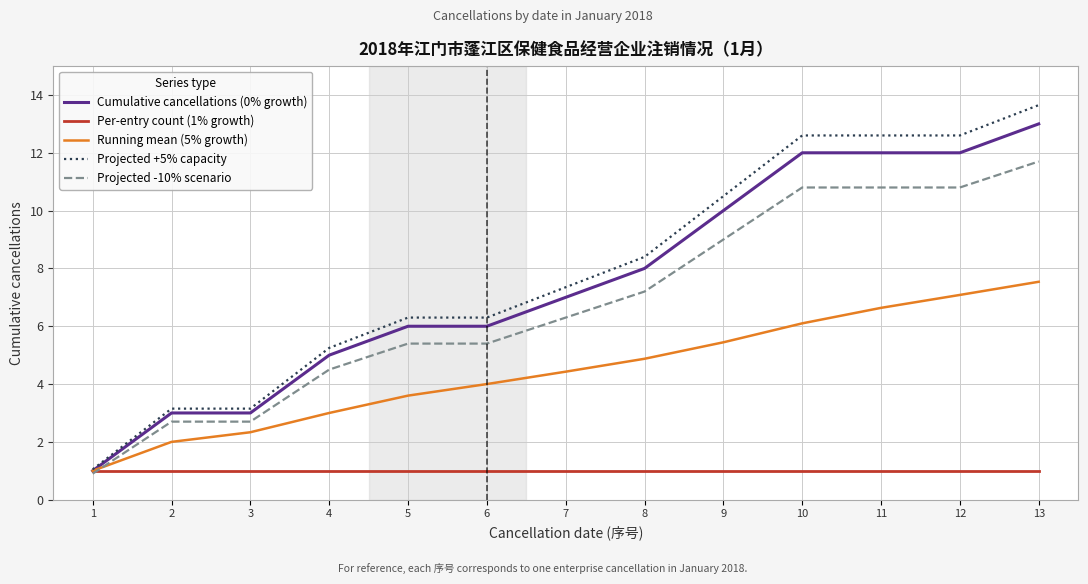

True or false: Projected +5% capacity has a value of 12.6 at 10.

True